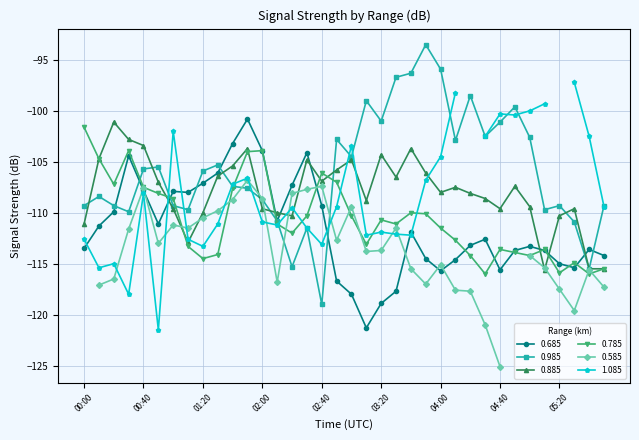

True or false: 0.985 has more than 1 points higher than both neighbors.

True